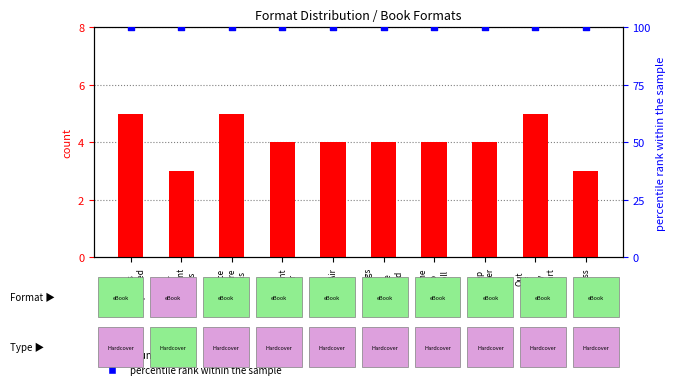

What are all the series names shown in the legend?

count, percentile rank within the sample